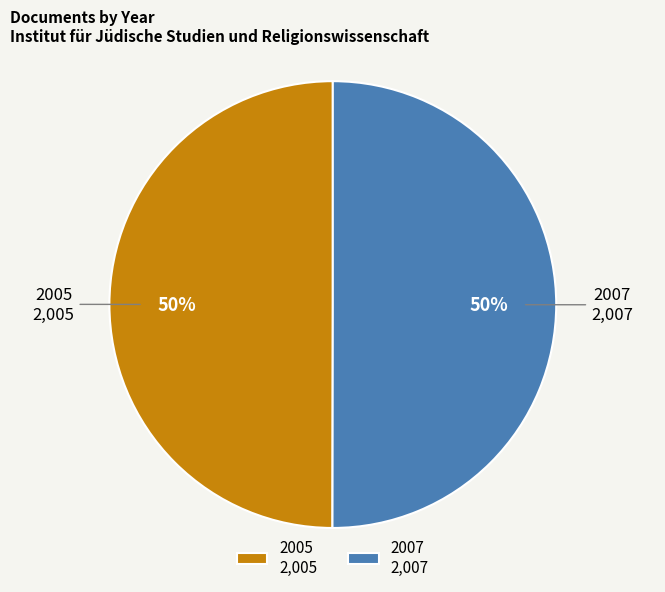

To the nearest percent, what portion does 2005 represent?

50%